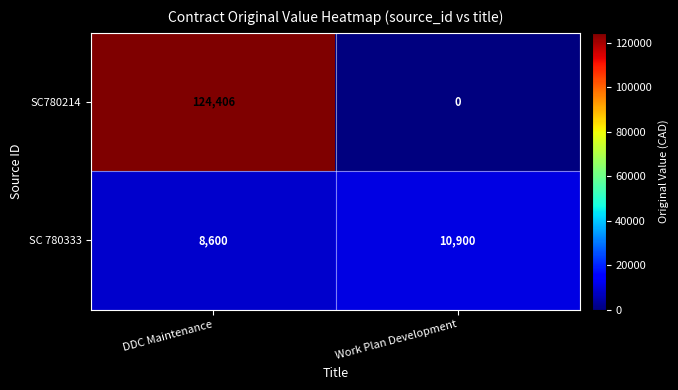

Which series changed the most between DDC Maintenance and Work Plan Development?

SC780214